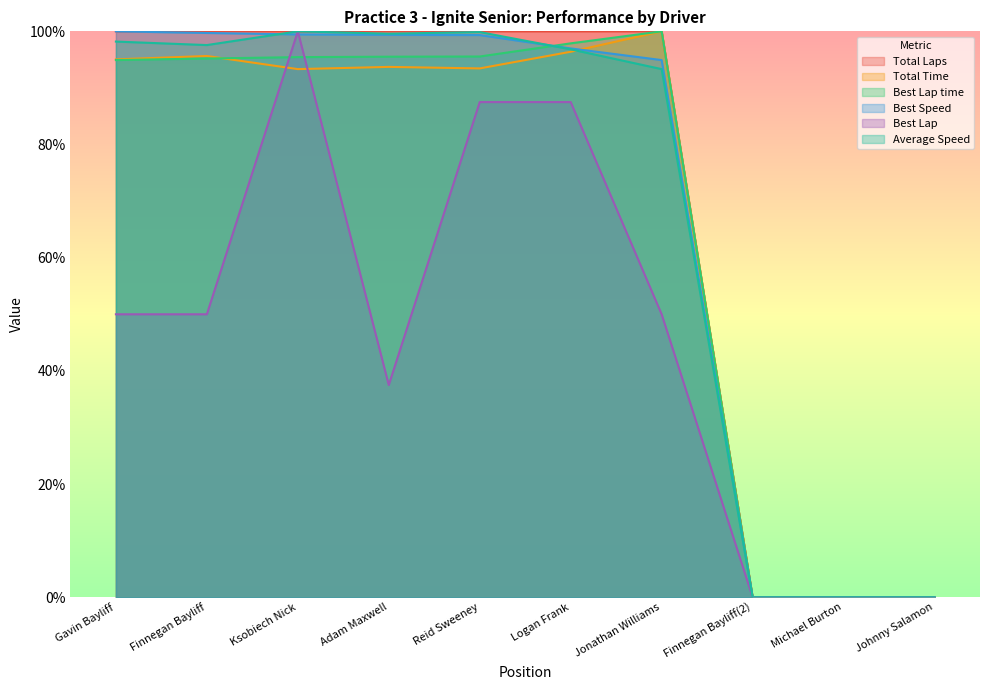

Which series has the largest total across all categories?

Total Laps